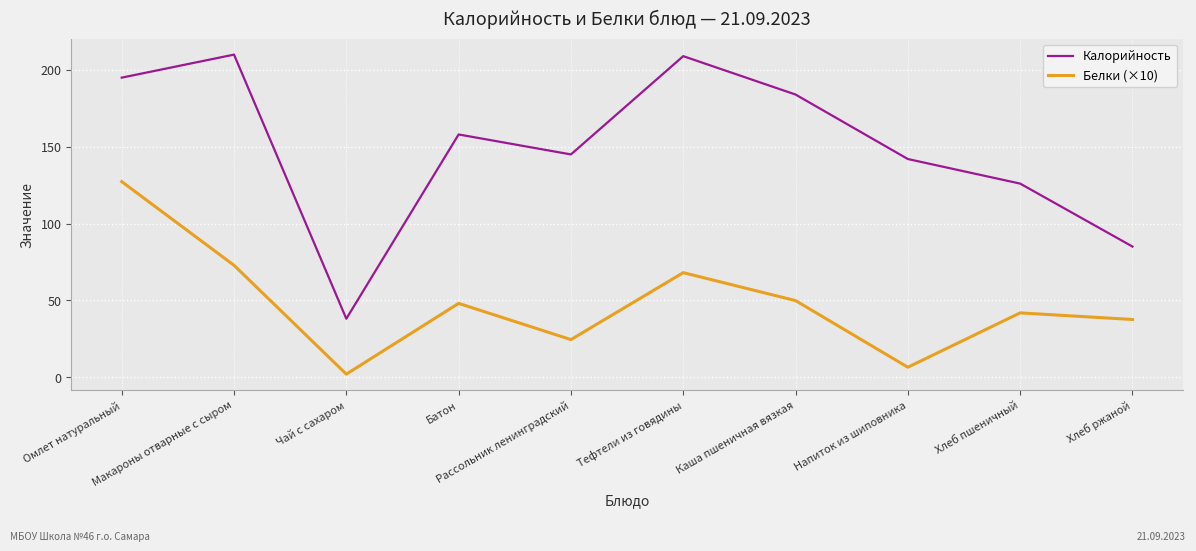

What is the difference between the highest and lowest values at Батон?

110.0